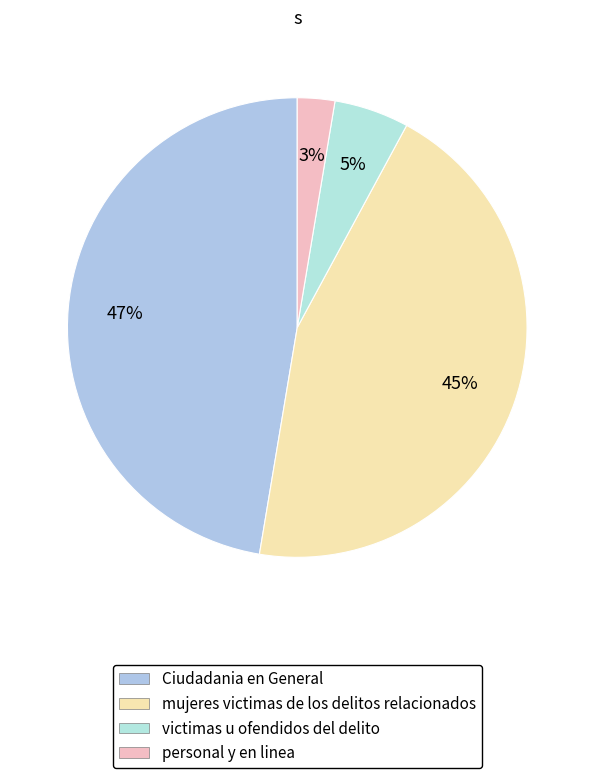

Between victimas u ofendidos del delito and mujeres victimas de los delitos relacionados, which is larger?

mujeres victimas de los delitos relacionados